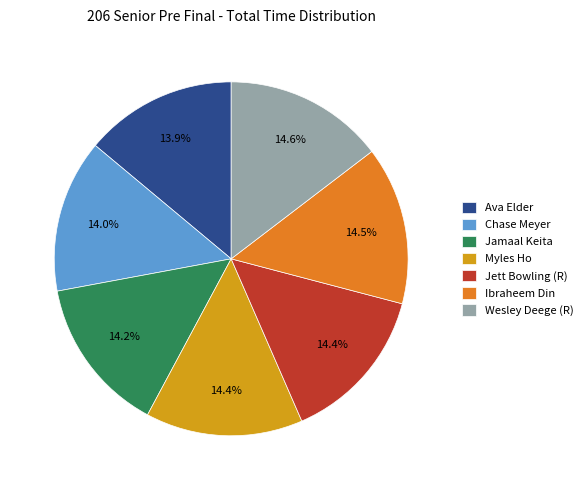

Is the sum of Jett Bowling (R) and Ava Elder greater than half?

No